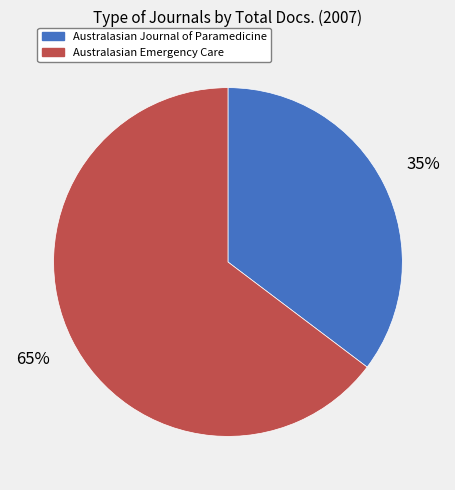

Which has a higher value, Australasian Journal of Paramedicine or Australasian Emergency Care?

Australasian Emergency Care